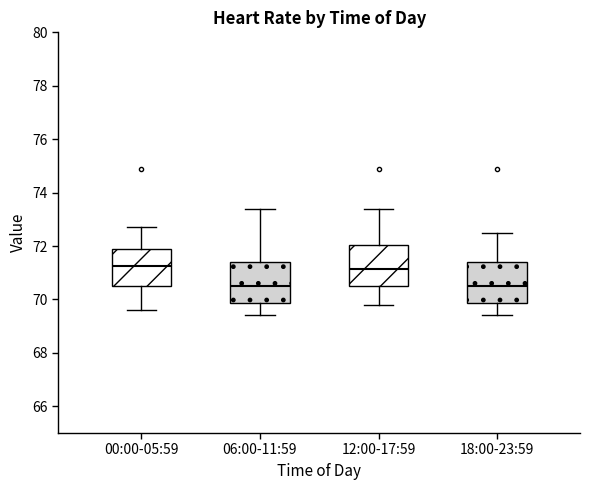

Where does the lower whisker of the box for 12:00-17:59 end on the y-axis? The values are not printed on the chart, so give them approximately, as read against the axis.

69.8